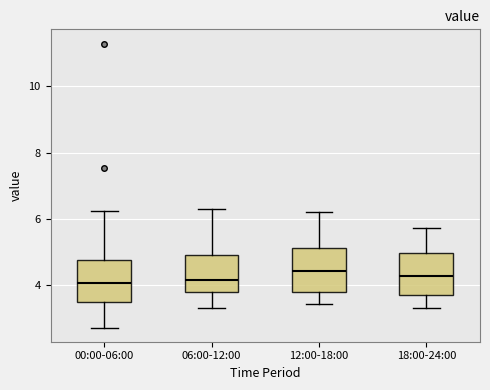

Where does the median line of the box for 06:00-12:00 sit on the y-axis? The values are not printed on the chart, so give them approximately, as read against the axis.

4.2